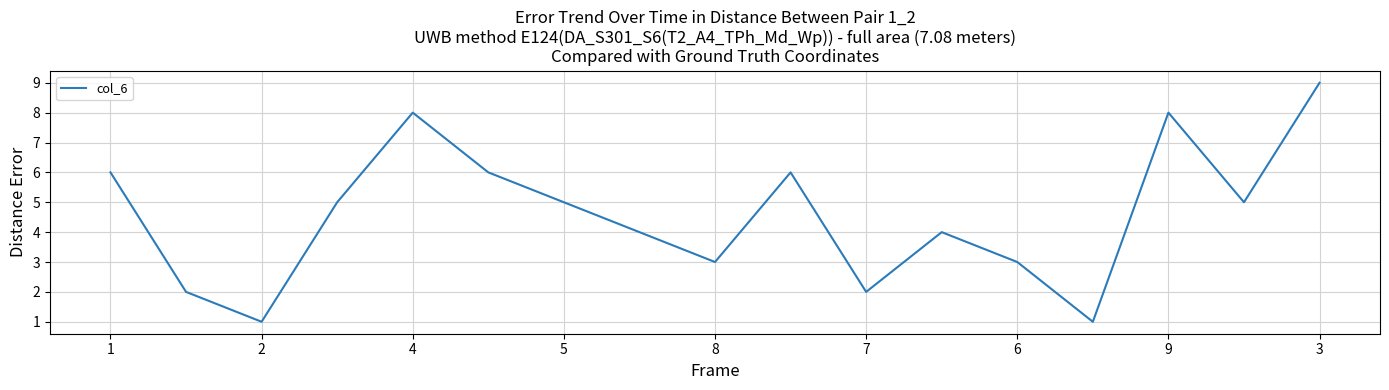

What is the maximum value shown in the chart?

9